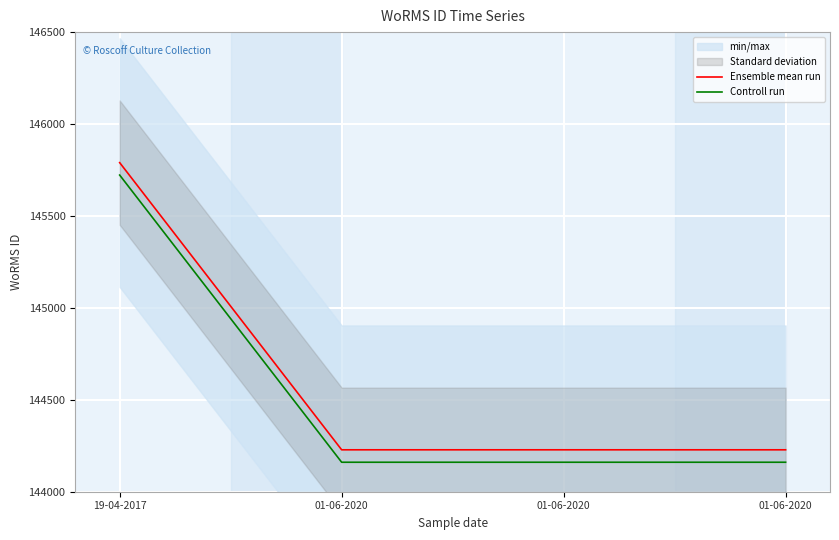

True or false: Controll run and Ensemble mean run cross at least once.

False